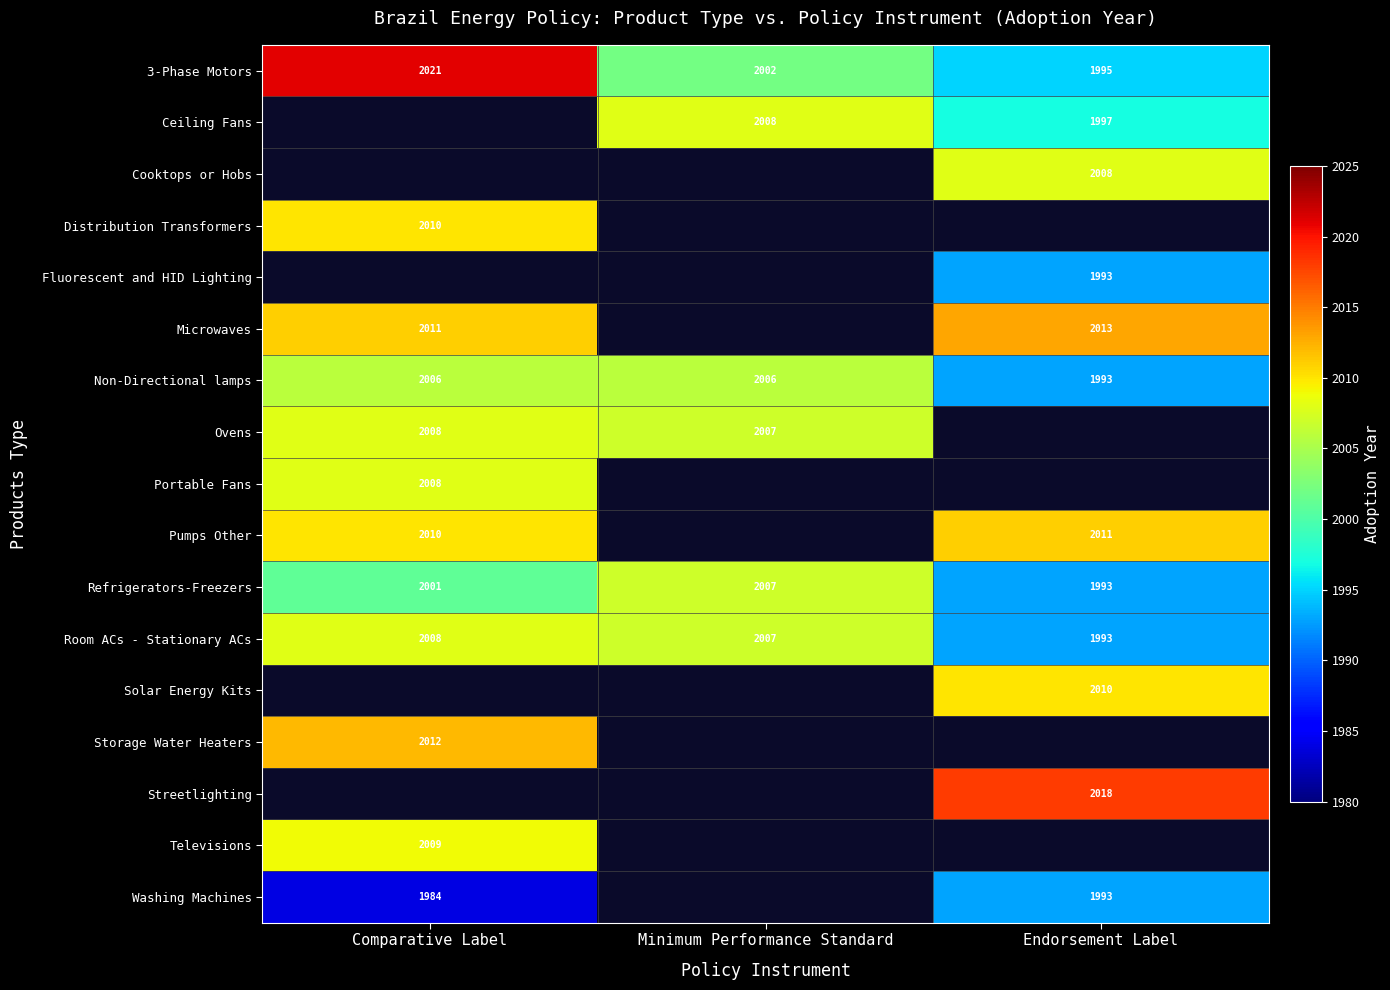

Which category has the highest value in the Refrigerators-Freezers series?

Minimum Performance Standard